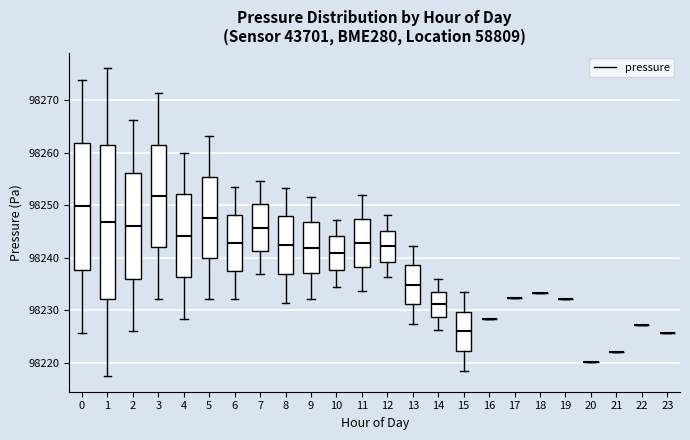

Reading left to right, read every box against the y-axis: the position of its median line, the range the box covers, and the ends of its whiskers. The values are not printed on the chart, so give them approximately, as read against the axis.

0: median 98250, box 98238 to 98262, whiskers 98226 to 98274
1: median 98247, box 98232 to 98261, whiskers 98217 to 98276
2: median 98246, box 98236 to 98256, whiskers 98226 to 98266
3: median 98252, box 98242 to 98262, whiskers 98232 to 98271
4: median 98244, box 98236 to 98252, whiskers 98228 to 98260
5: median 98248, box 98240 to 98255, whiskers 98232 to 98263
6: median 98243, box 98238 to 98248, whiskers 98232 to 98254
7: median 98246, box 98241 to 98250, whiskers 98237 to 98255
8: median 98242, box 98237 to 98248, whiskers 98231 to 98253
9: median 98242, box 98237 to 98247, whiskers 98232 to 98252
10: median 98241, box 98238 to 98244, whiskers 98235 to 98247
11: median 98243, box 98238 to 98247, whiskers 98234 to 98252
12: median 98242, box 98239 to 98245, whiskers 98236 to 98248
13: median 98235, box 98231 to 98239, whiskers 98227 to 98242
14: median 98231, box 98229 to 98234, whiskers 98226 to 98236
15: median 98226, box 98222 to 98230, whiskers 98219 to 98234
16: box collapsed to a line at 98228, whiskers 98228 to 98228
17: box collapsed to a line at 98232, whiskers 98232 to 98232
18: box collapsed to a line at 98233, whiskers 98233 to 98233
19: box collapsed to a line at 98232, whiskers 98232 to 98232
20: box collapsed to a line at 98220, whiskers 98220 to 98220
21: box collapsed to a line at 98222, whiskers 98222 to 98222
22: box collapsed to a line at 98227, whiskers 98227 to 98227
23: box collapsed to a line at 98226, whiskers 98226 to 98226